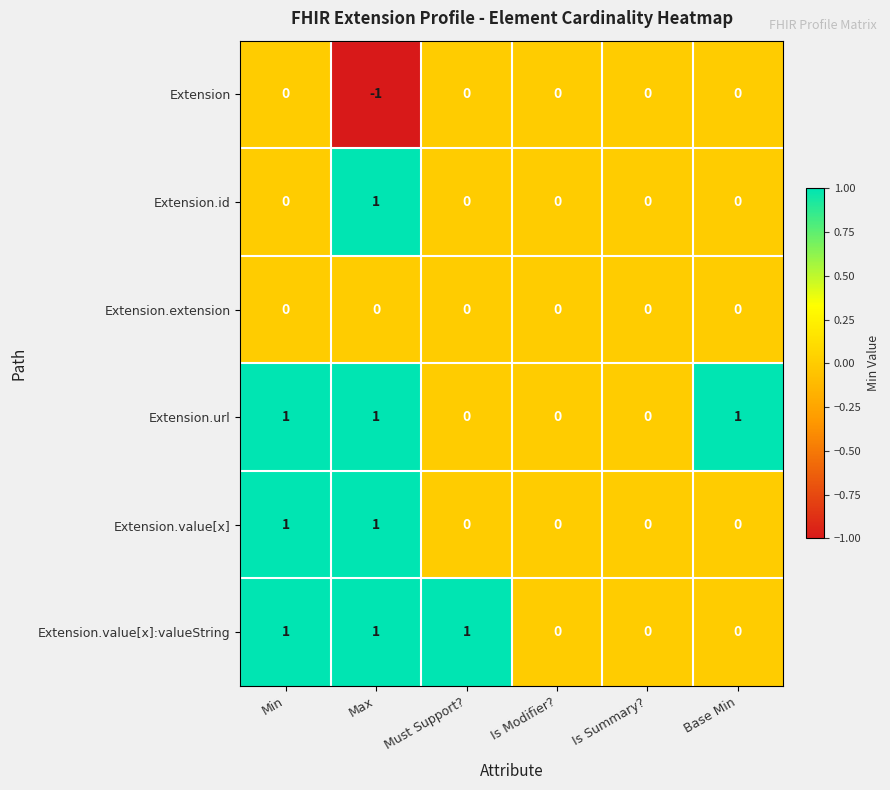

True or false: Extension.value[x] has a value of 2 at Max.

False